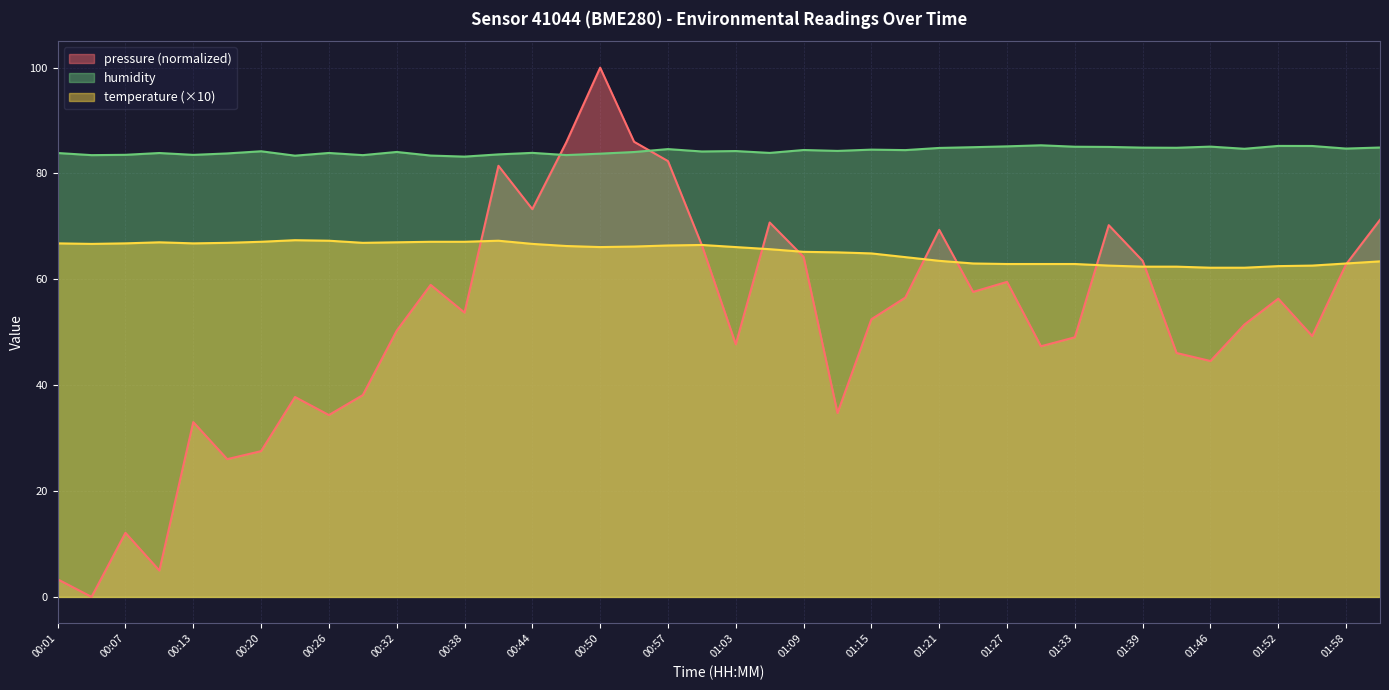

At which label does temperature reach its minimum?

01:46